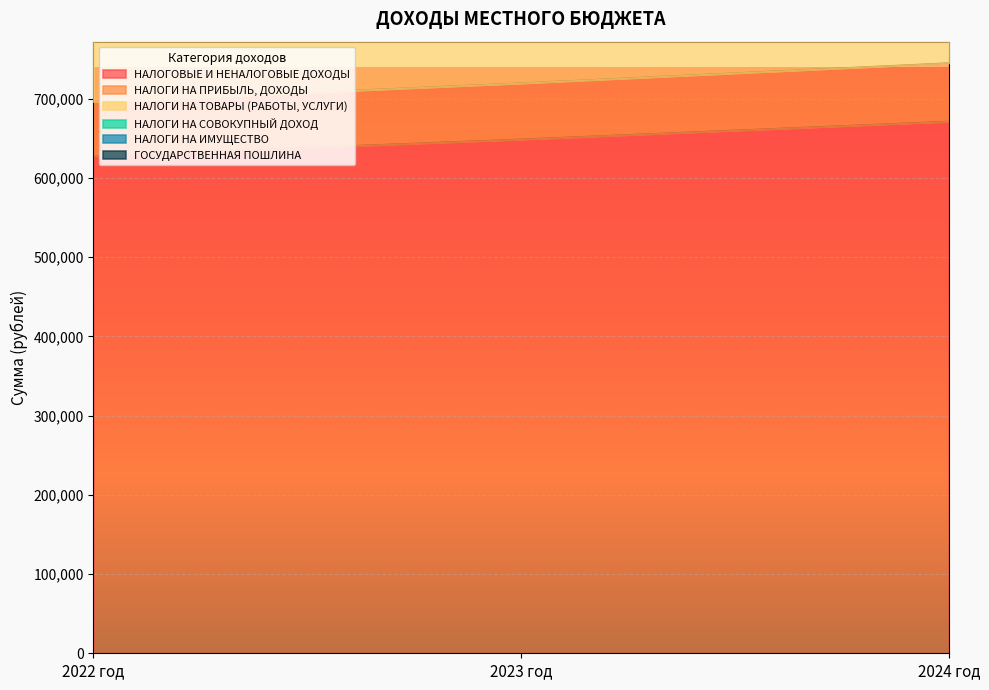

The value of НАЛОГИ НА СОВОКУПНЫЙ ДОХОД at 2023 год is 974803. True or false?

True